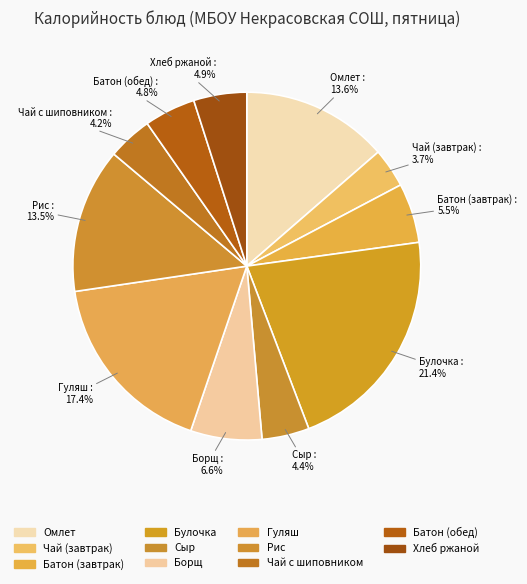

Is there a majority slice in this chart?

No